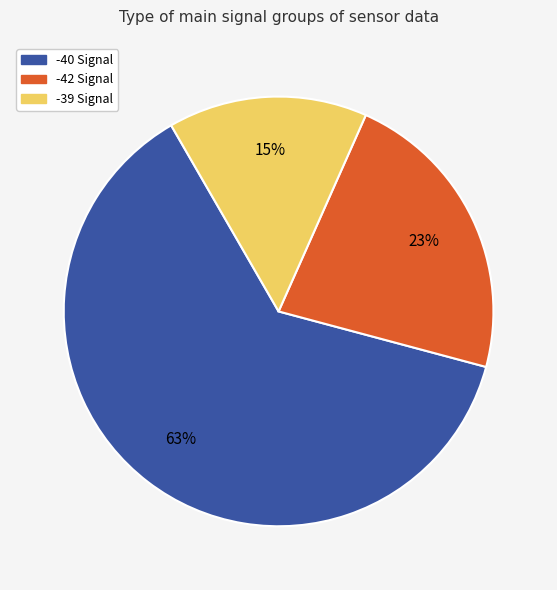

Is there a majority slice in this chart?

Yes